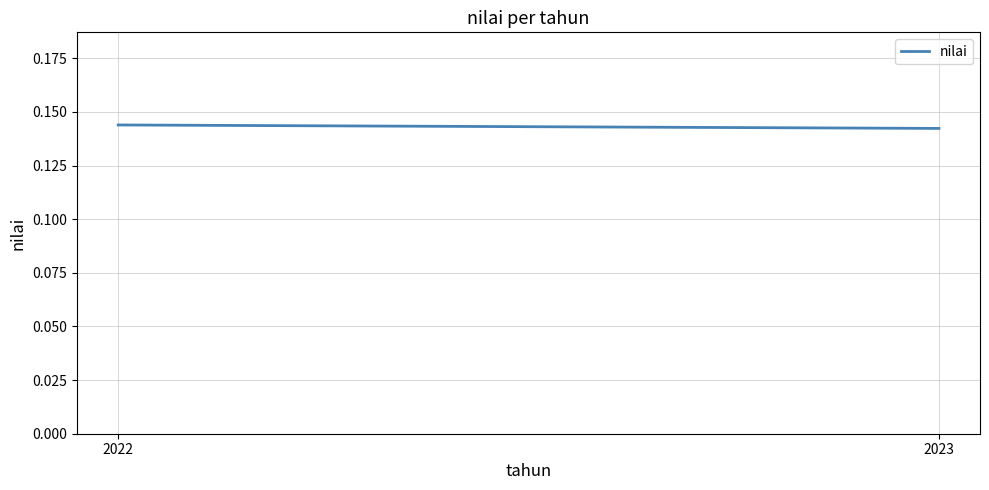

What is the sum of the values at 2022 and 2023?

0.3